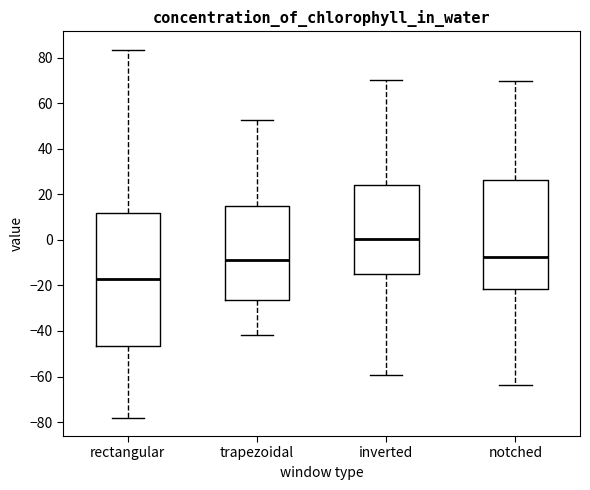

Reading left to right, read every box against the y-axis: the position of its median line, the range the box covers, and the ends of its whiskers. The values are not printed on the chart, so give them approximately, as read against the axis.

rectangular: median -18, box -46 to 12, whiskers -78 to 84
trapezoidal: median -8, box -26 to 14, whiskers -42 to 52
inverted: median 0, box -14 to 24, whiskers -60 to 70
notched: median -8, box -22 to 26, whiskers -64 to 70